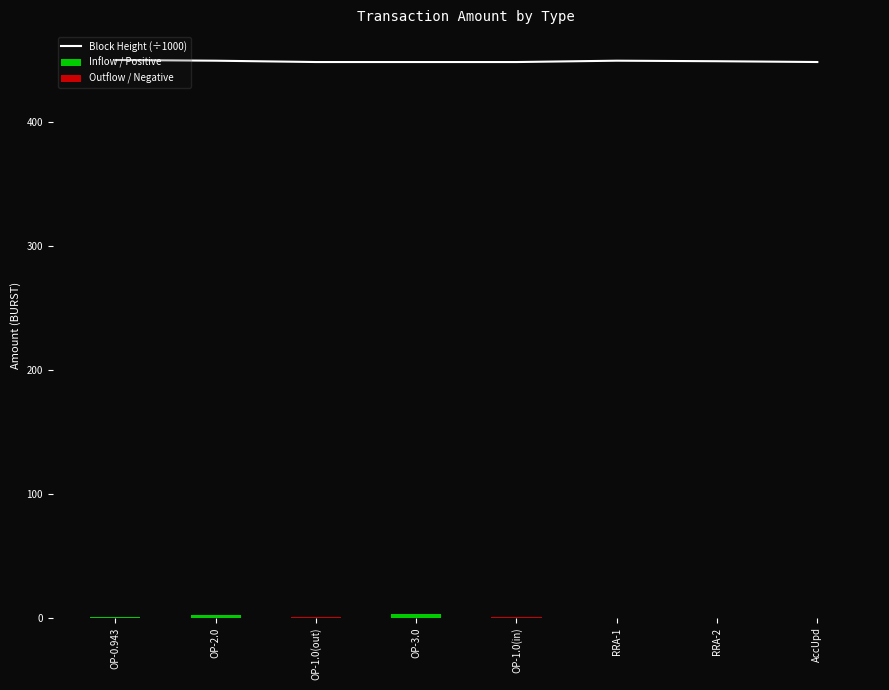

How many groups of bars are there?

8